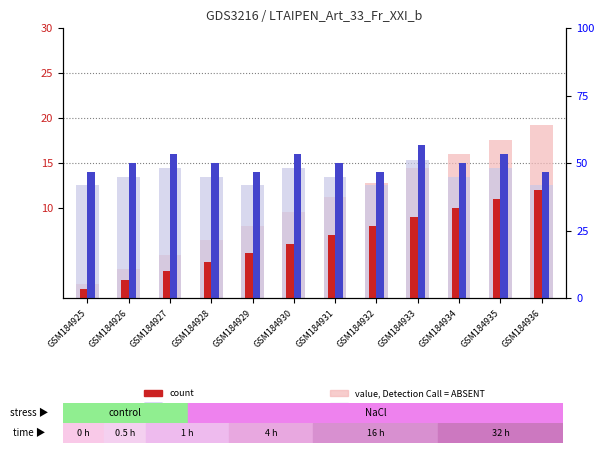

At which label does percentile rank within the sample reach its minimum?

GSM184925